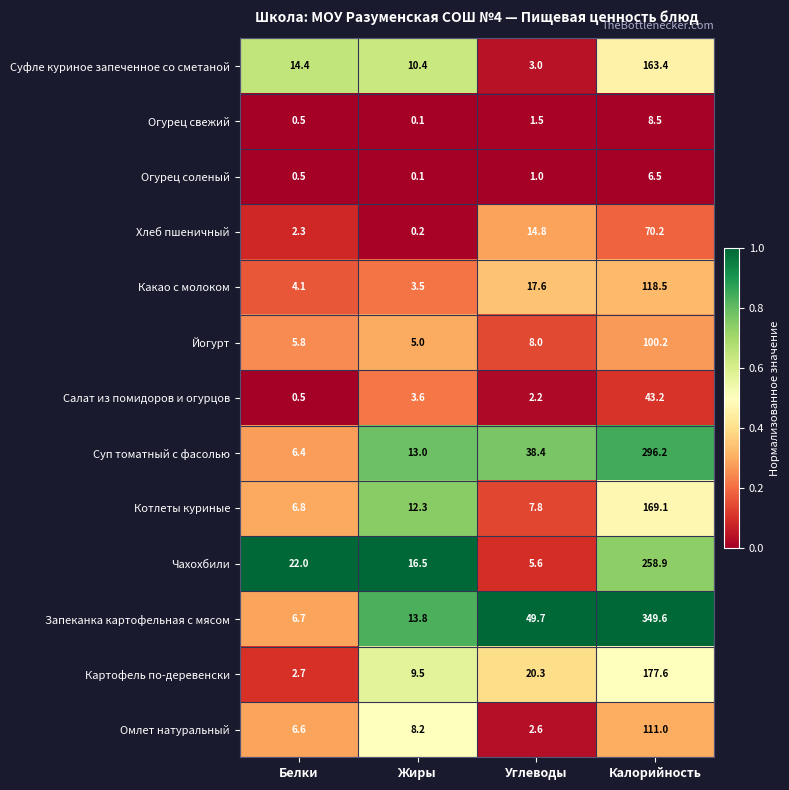

At how many categories does at least one series exceed 0?

4